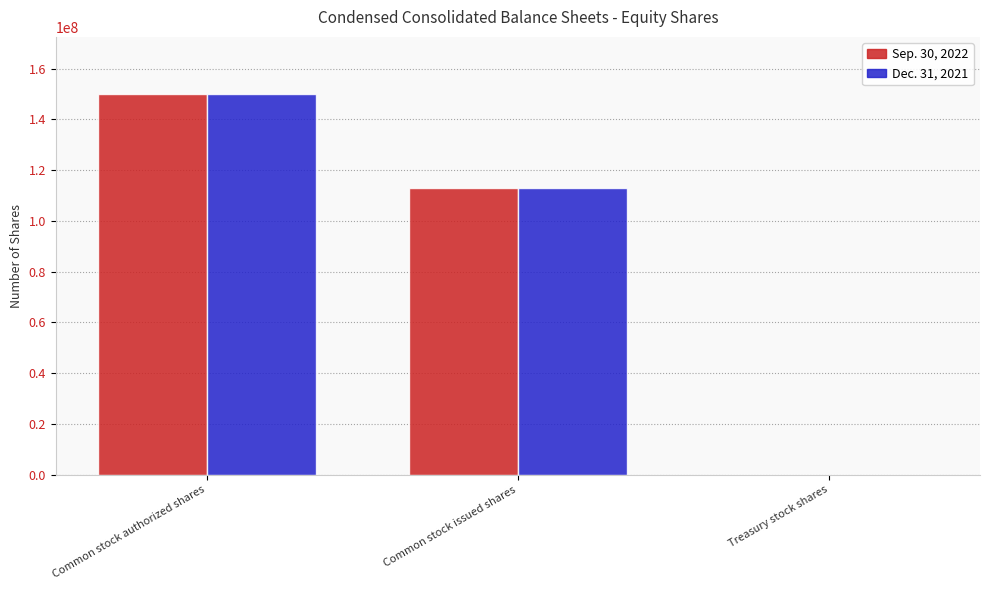

Which category has the highest value in the Dec. 31, 2021 series?

Common stock authorized shares